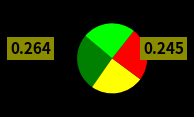

Is there a majority slice in this chart?

No